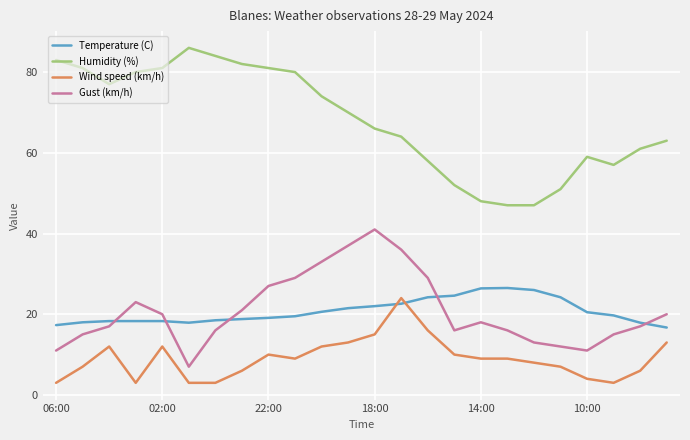

Which series has the largest total across all categories?

Humidity (%)